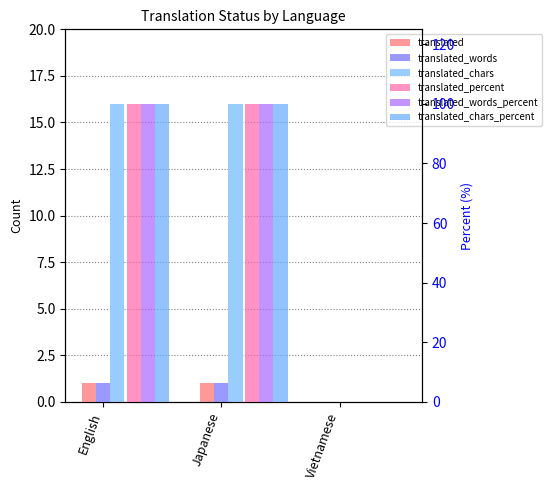

Which series has the widest spread of values?

translated_percent